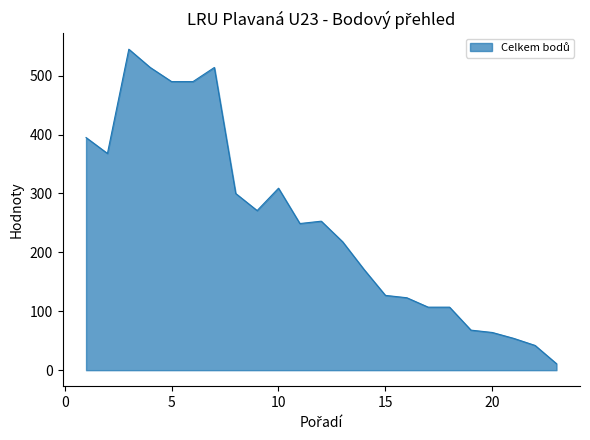

What is the maximum value shown in the chart?

545